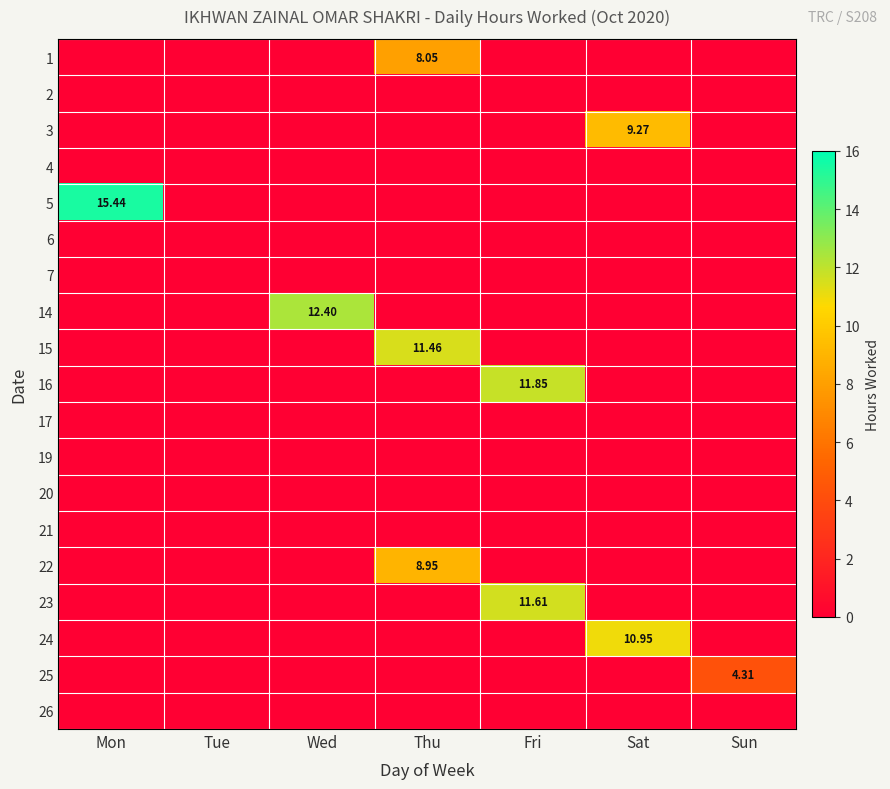

Where is 26 nearest to the value 0?

Mon